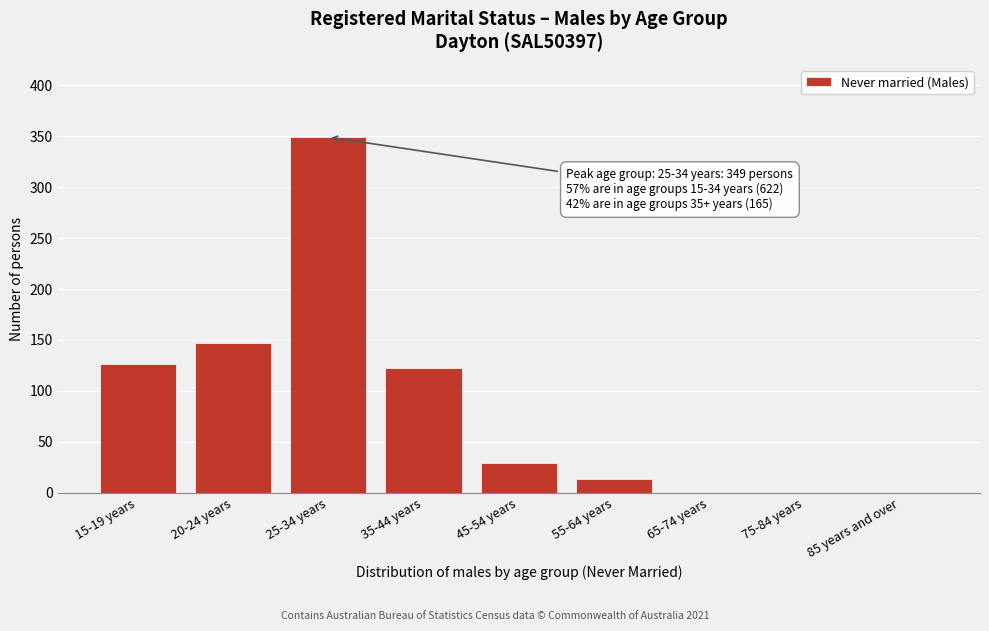

Reading left to right, what are all the values shown in this chart?

15-19 years=126	20-24 years=147	25-34 years=349	35-44 years=122	45-54 years=29	55-64 years=14	65-74 years=0	75-84 years=0	85 years and over=0